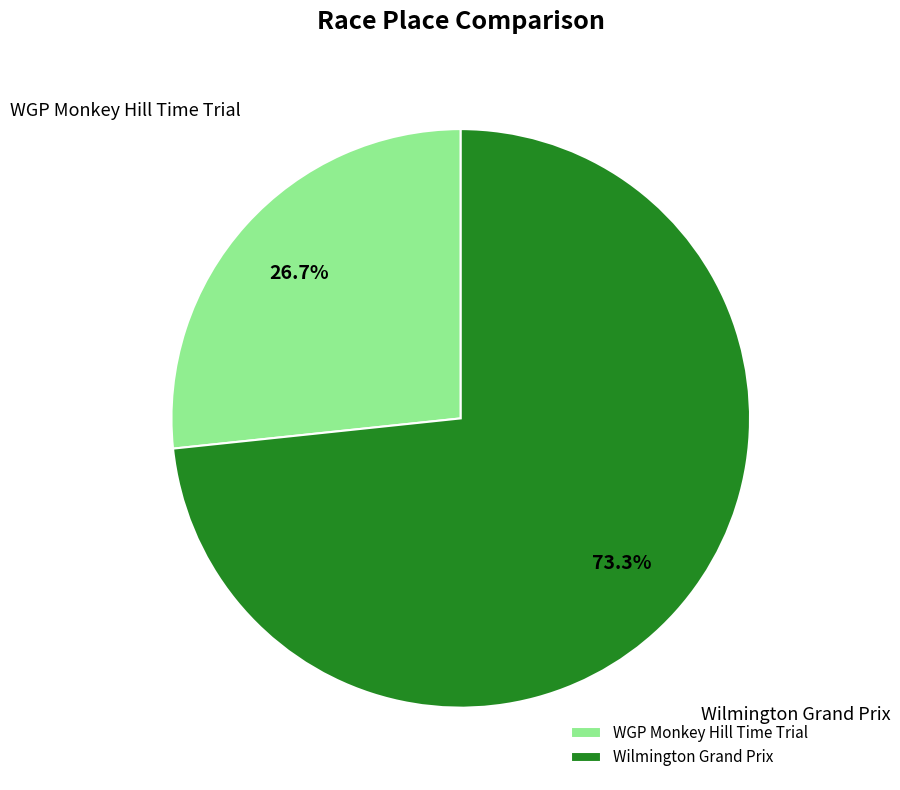

What is the majority slice?

Wilmington Grand Prix